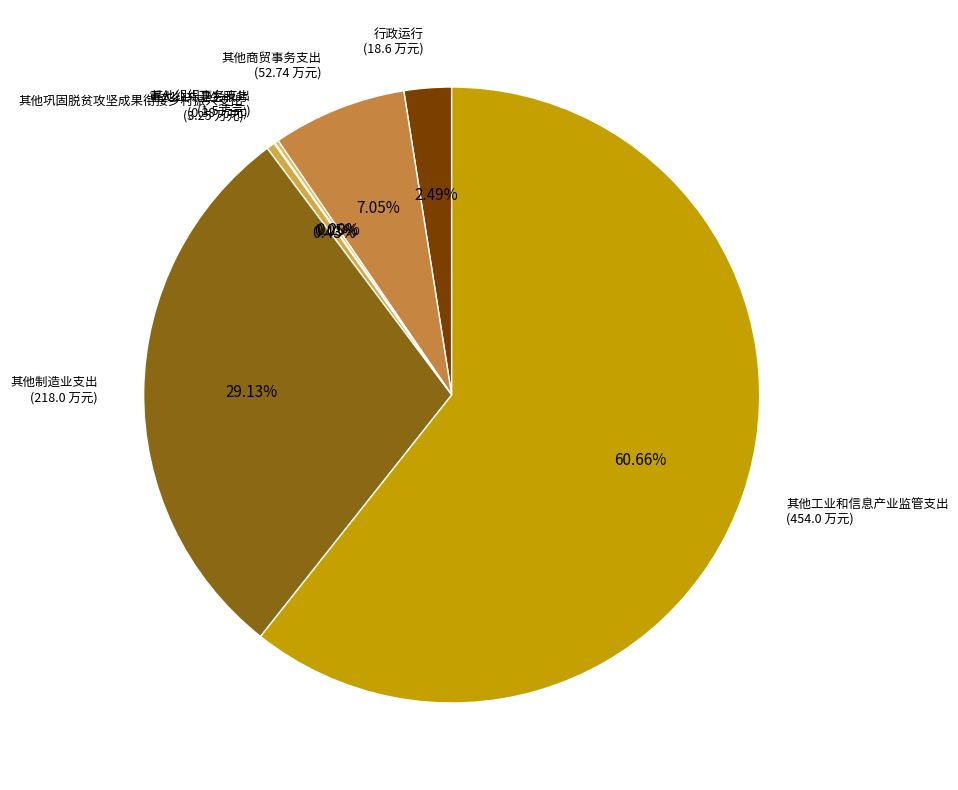

To the nearest percent, what is the difference between the largest and smallest slice percentages?

61%